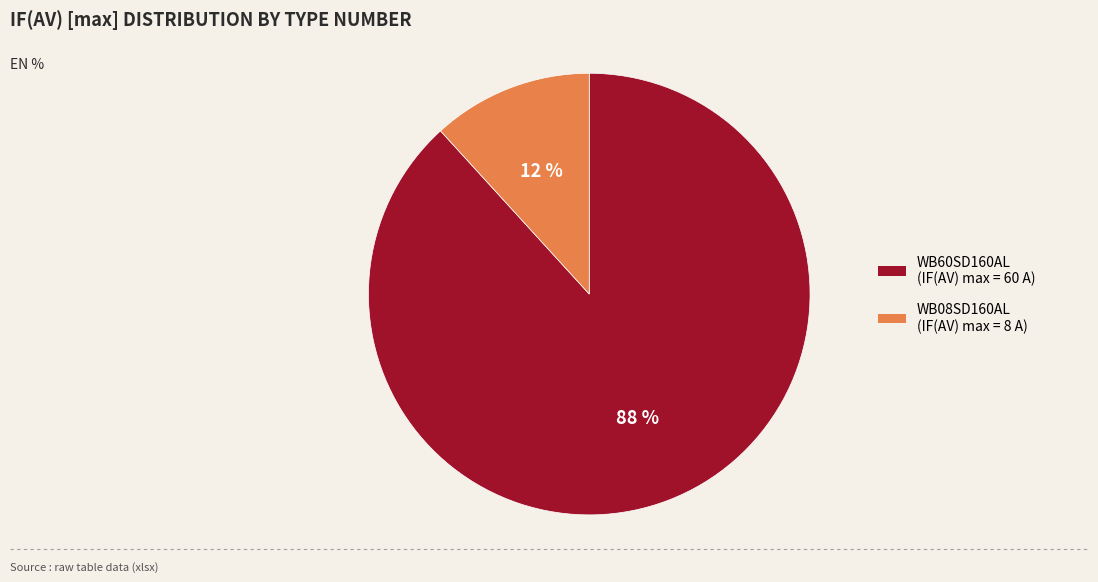

To the nearest percent, what portion does WB08SD160AL represent?

12%